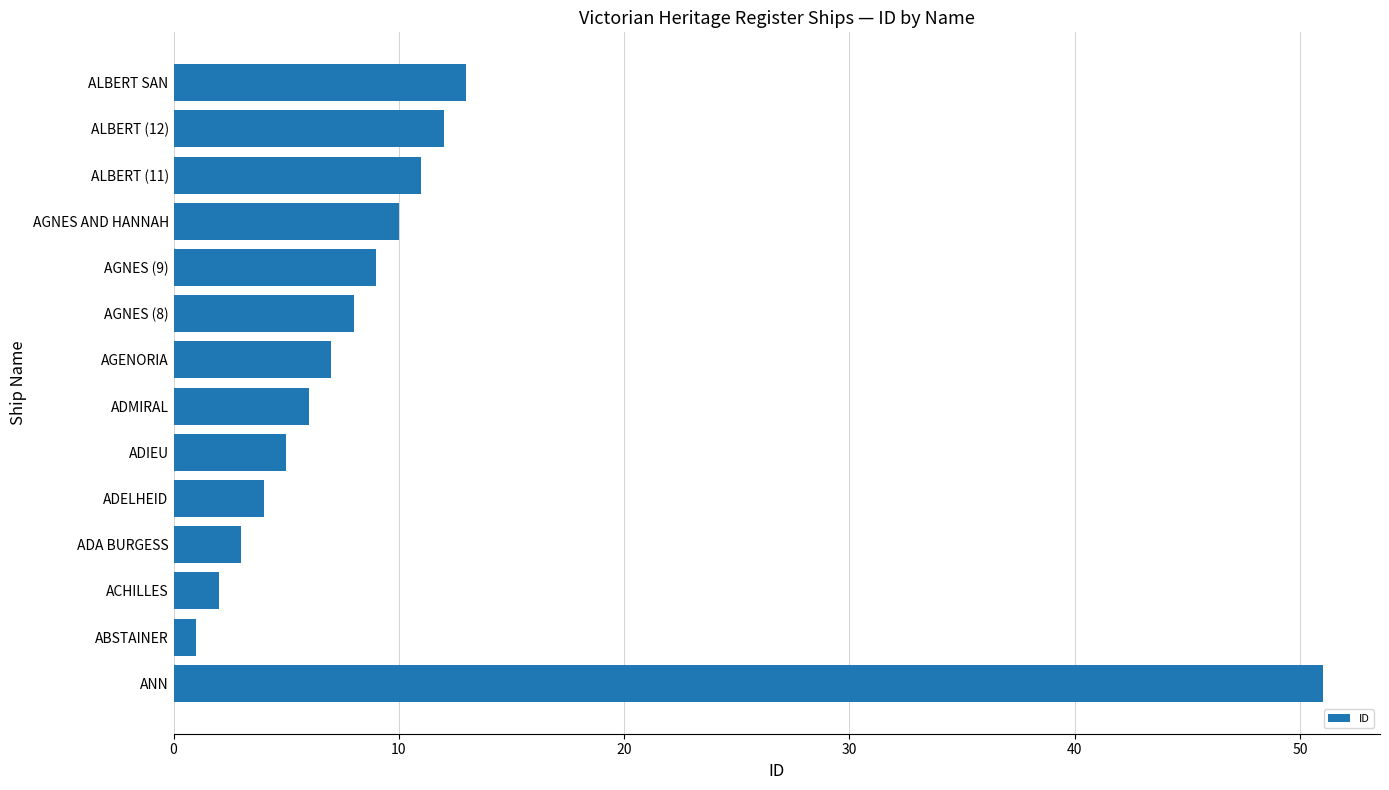

The value at ANN is 79. True or false?

False